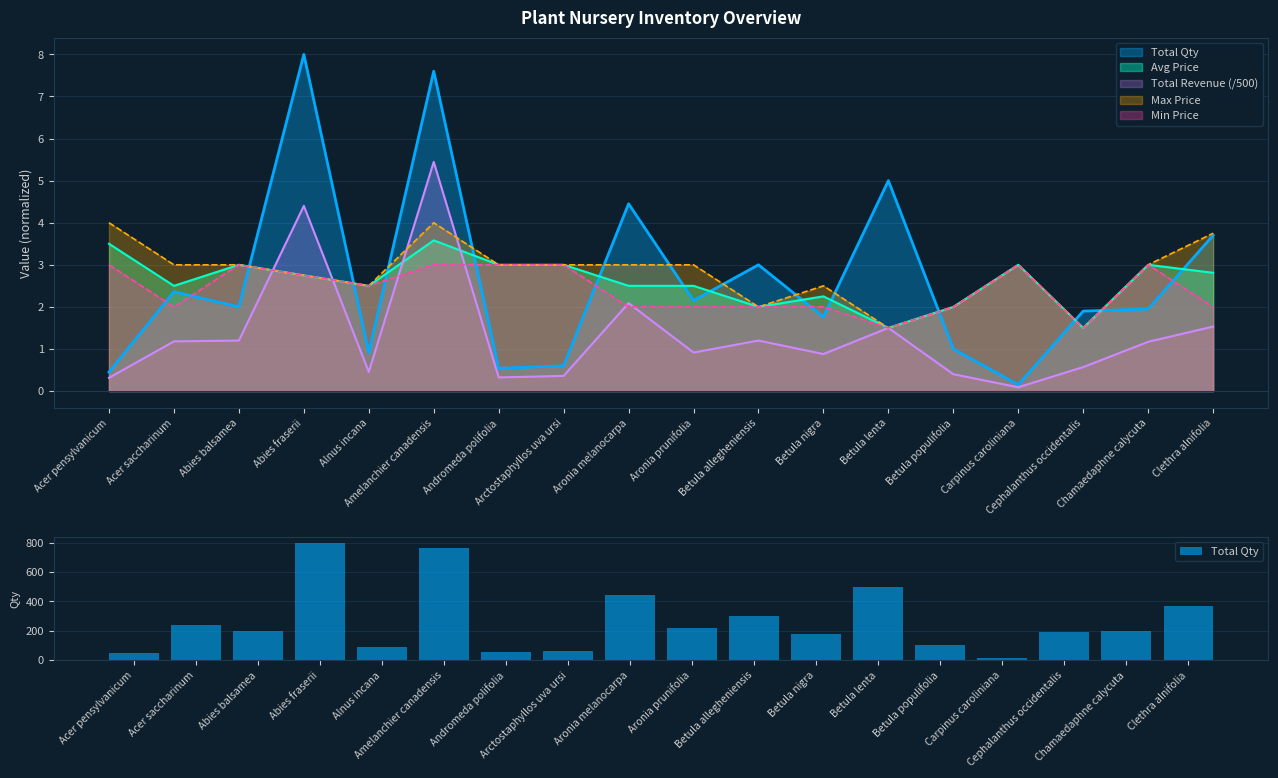

What is the smallest value displayed?

15